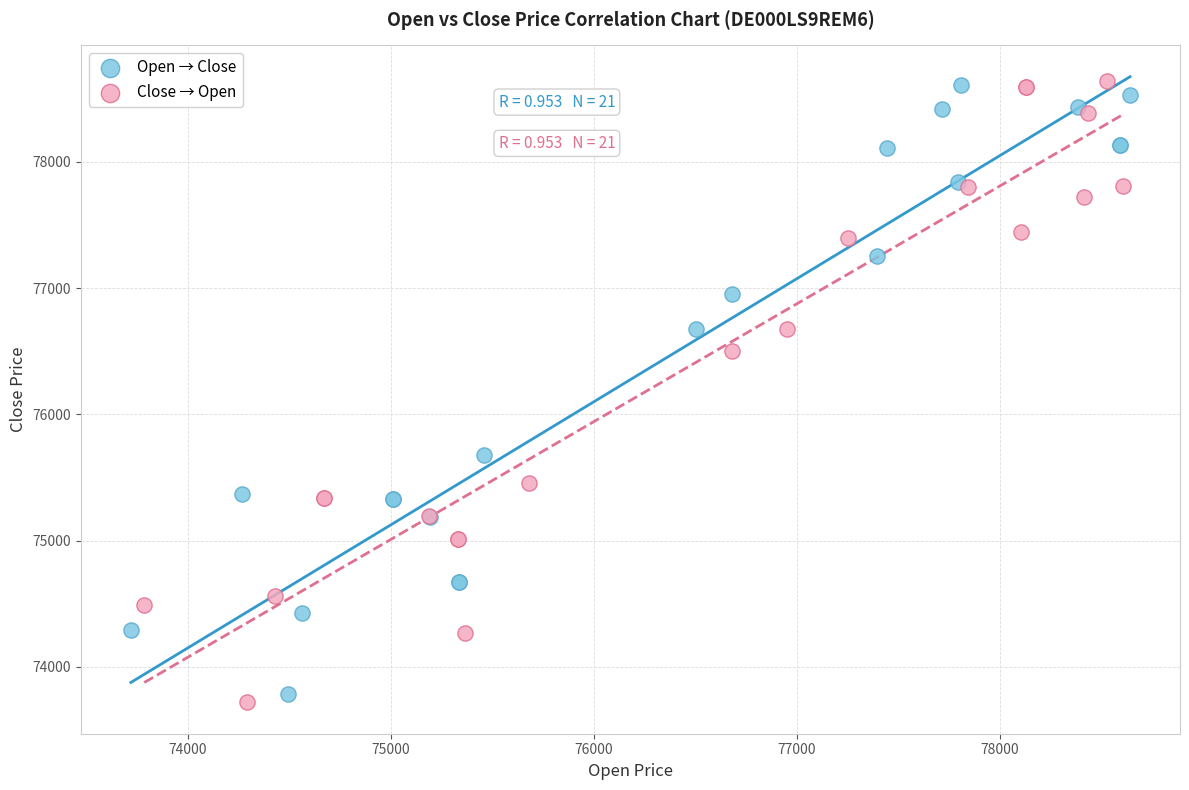

Which series has the widest spread of Y values?

Close → Open